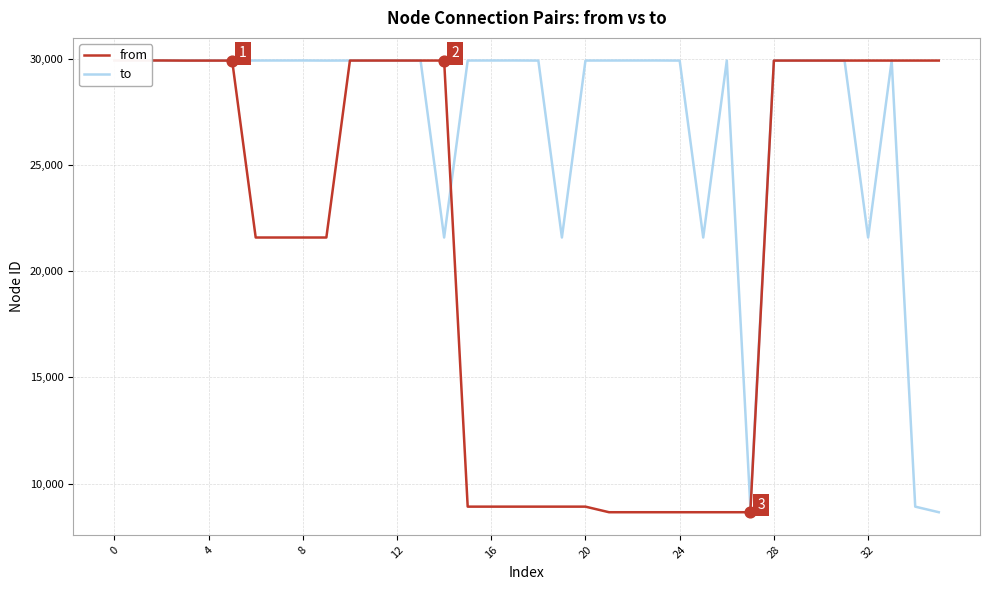

What is the total value across all series at 28?

51528